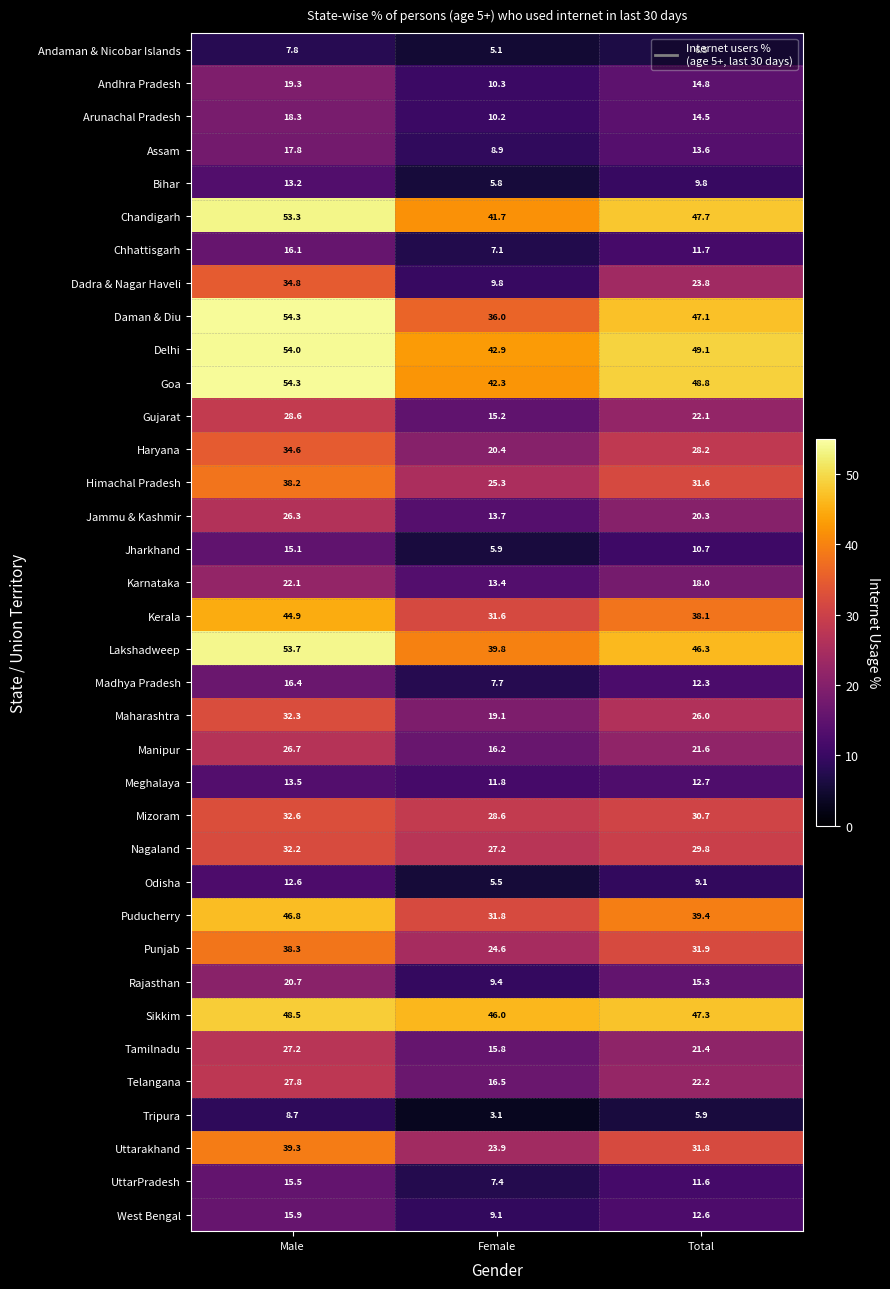

What is the difference between the highest and lowest values at Male?

46.5